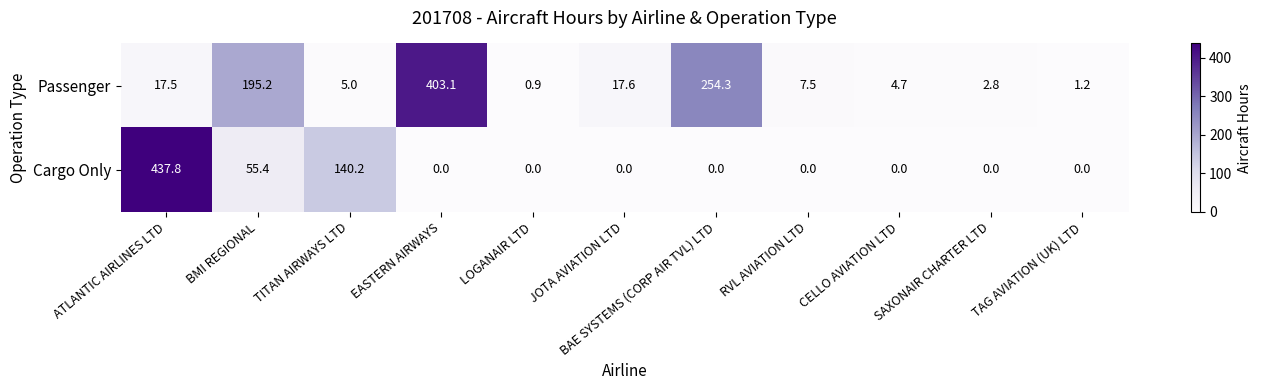

What is the sum of all Passenger values?

909.8